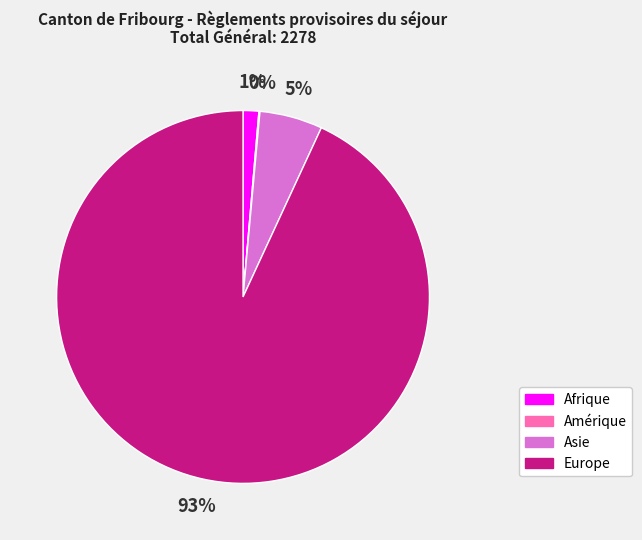

What is the majority slice?

Europe